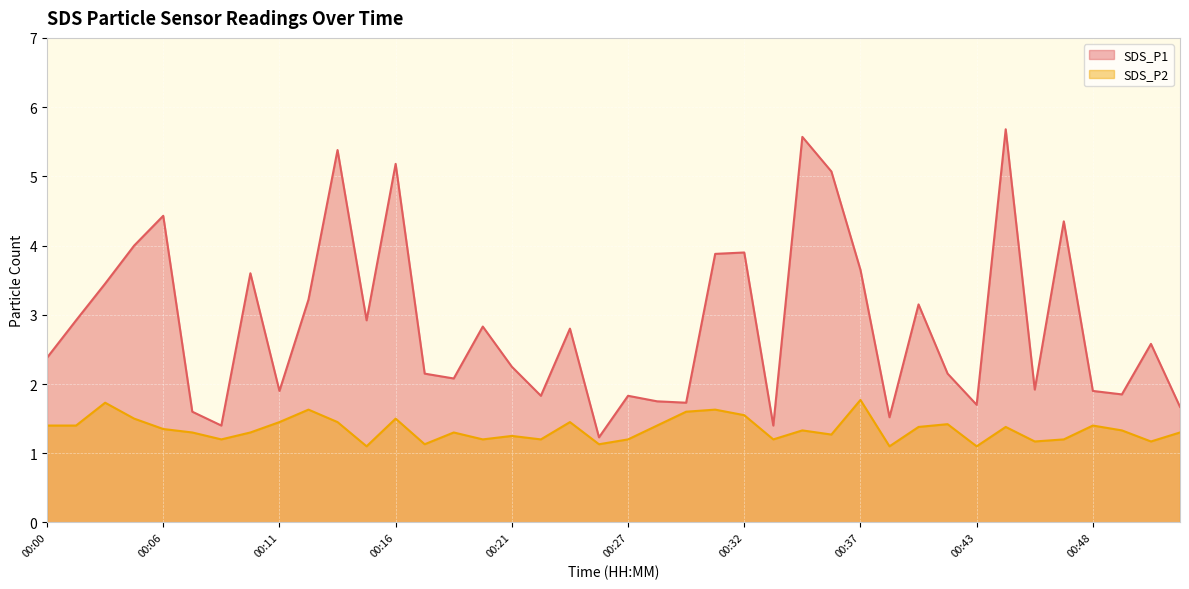

Rank the series by their maximum value, from lowest to highest.

SDS_P2, SDS_P1